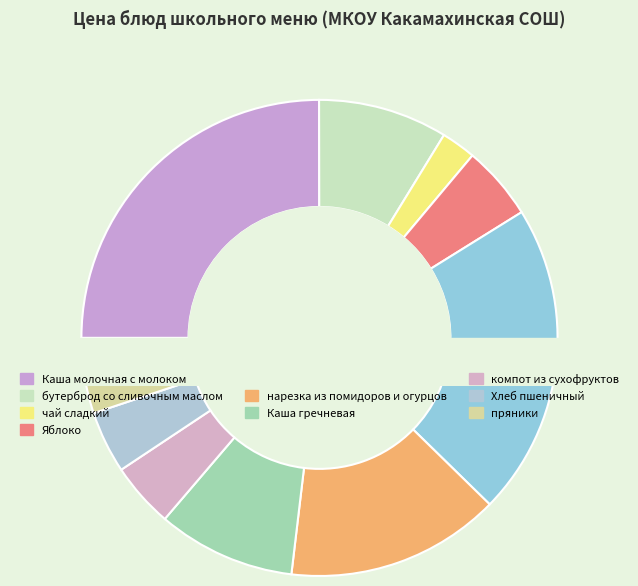

What is the largest slice in the pie chart?

Каша молочная с молоком